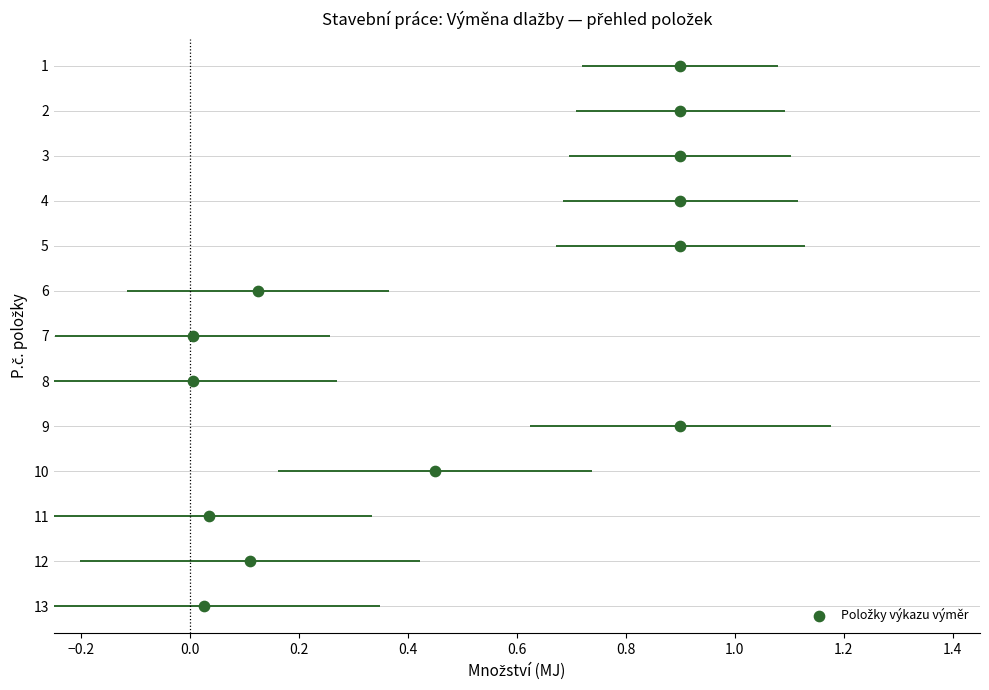

What is the range of Y values (max minus min)?

12